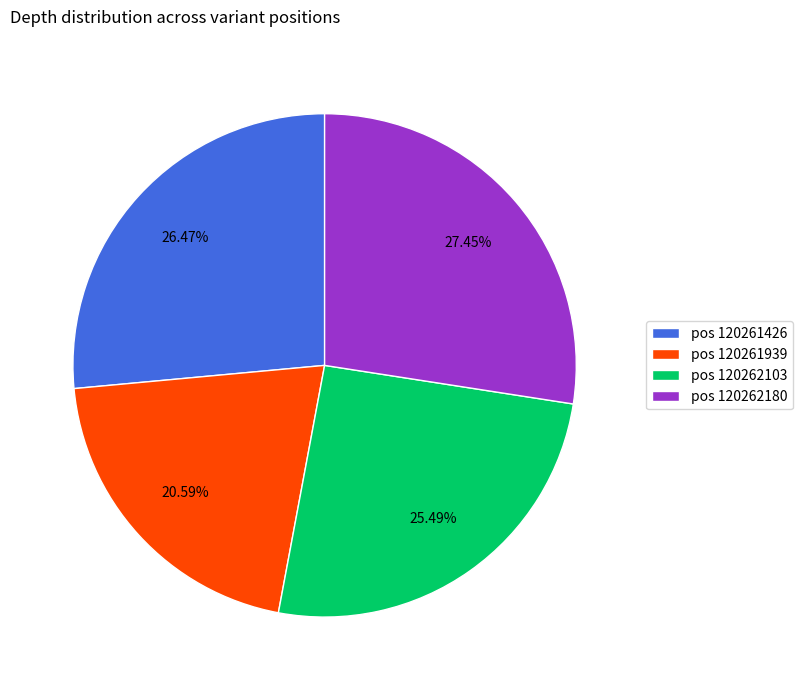

Which slice is the smallest?

pos 120261939